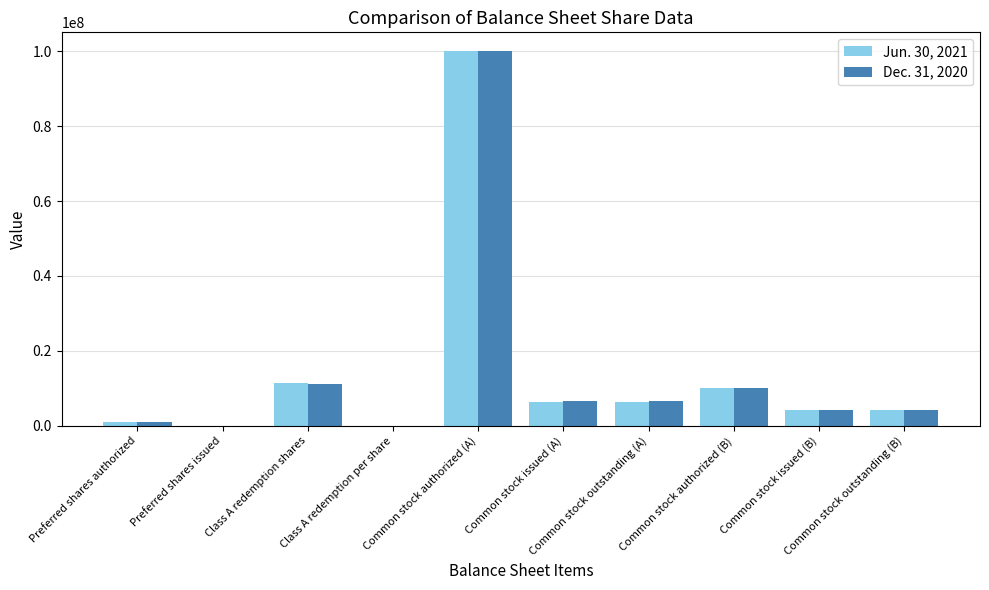

Is it true that Jun. 30, 2021 equals 6379970 at Common stock issued (A)?

True